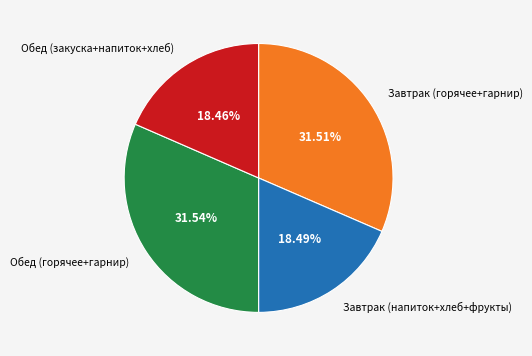

Is there any slice that represents more than half of the pie?

No